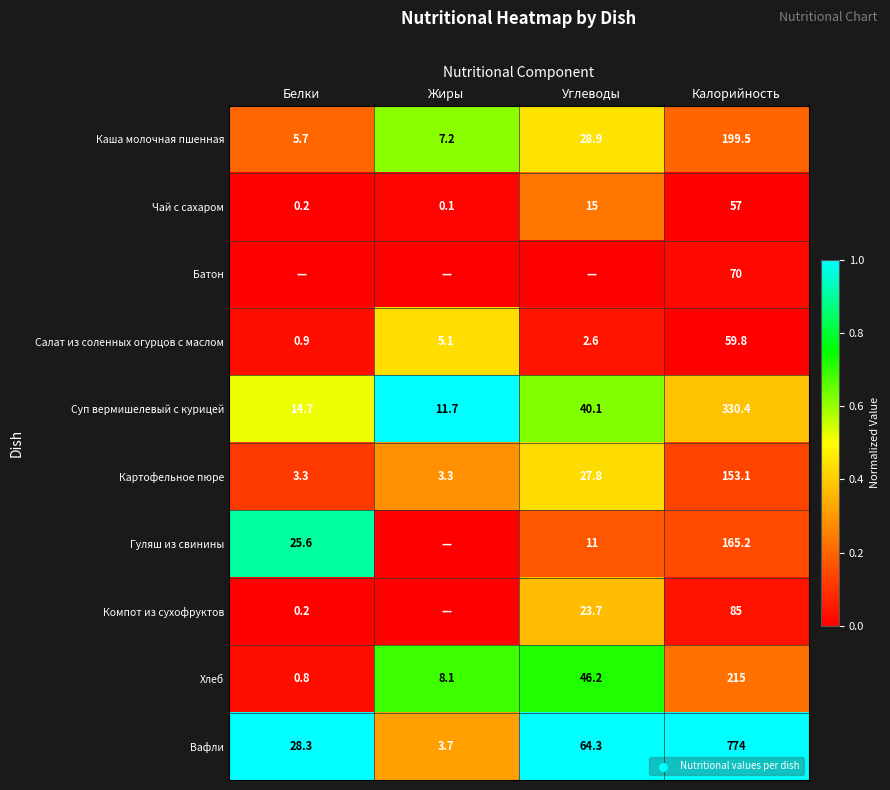

Rank the series at Калорийность from lowest to highest value.

Чай с сахаром, Салат из соленных огурцов с маслом, Батон, Компот из сухофруктов, Картофельное пюре, Гуляш из свинины, Каша молочная пшенная, Хлеб, Суп вермишелевый с курицей, Вафли